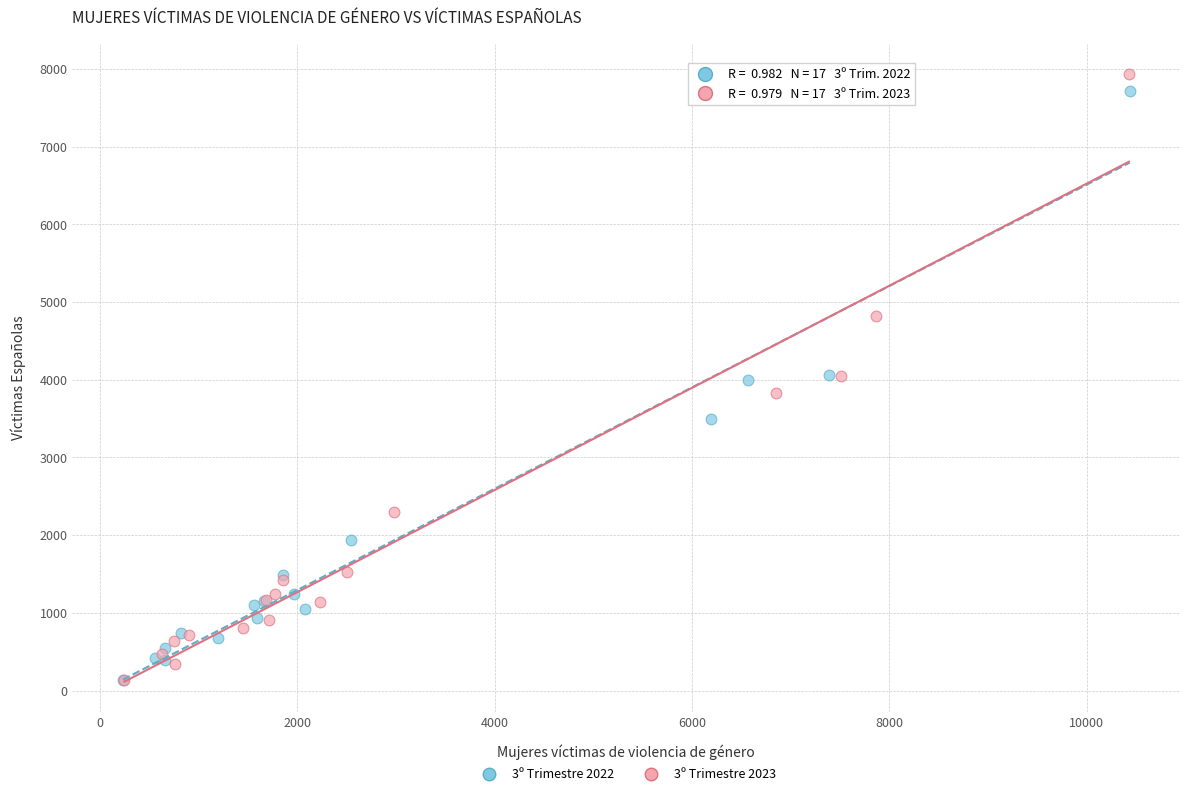

Which series contains the highest Y value?

3º Trimestre 2023